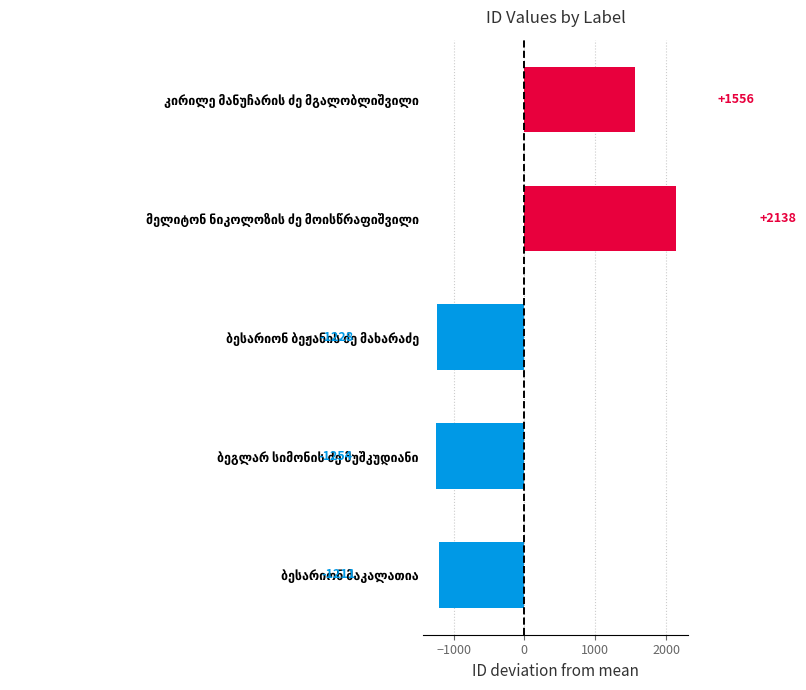

How many data points are less than -1211?

3